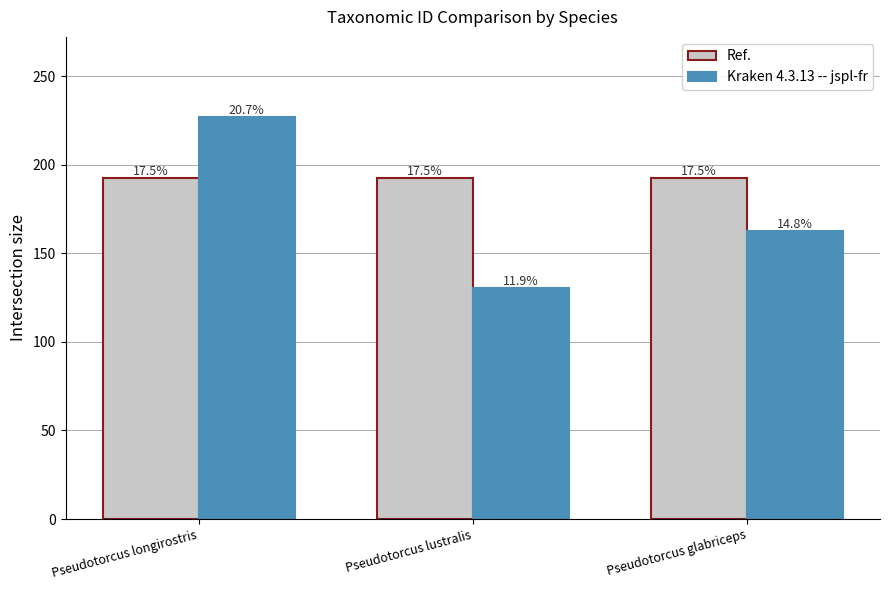

Where is Kraken 4.3.13 -- jspl-fr nearest to the value 178?

Pseudotorcus glabriceps